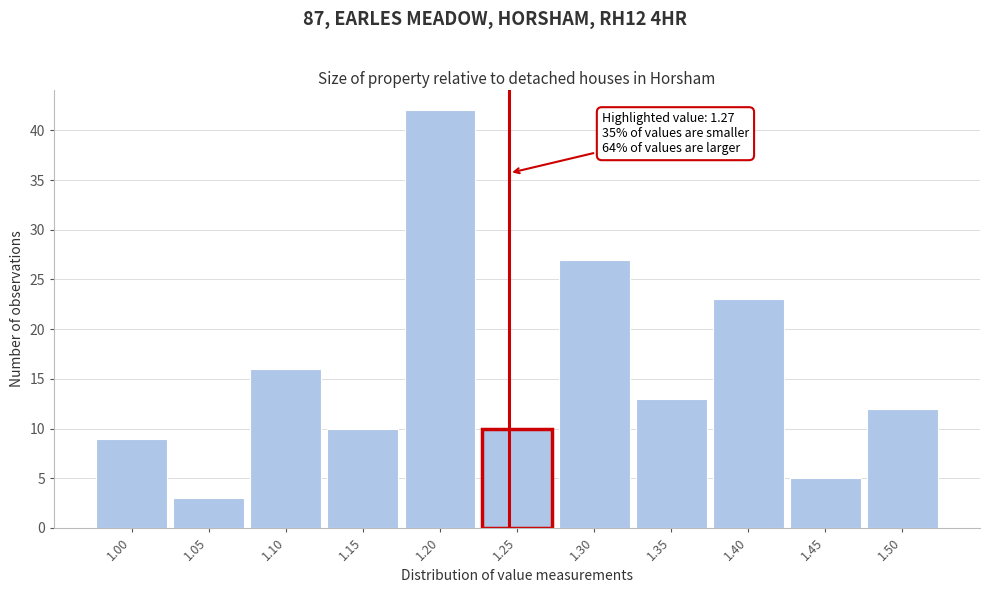

Reading left to right, transcribe all the data shown in this chart.

9	3	16	10	42	10	27	13	23	5	12